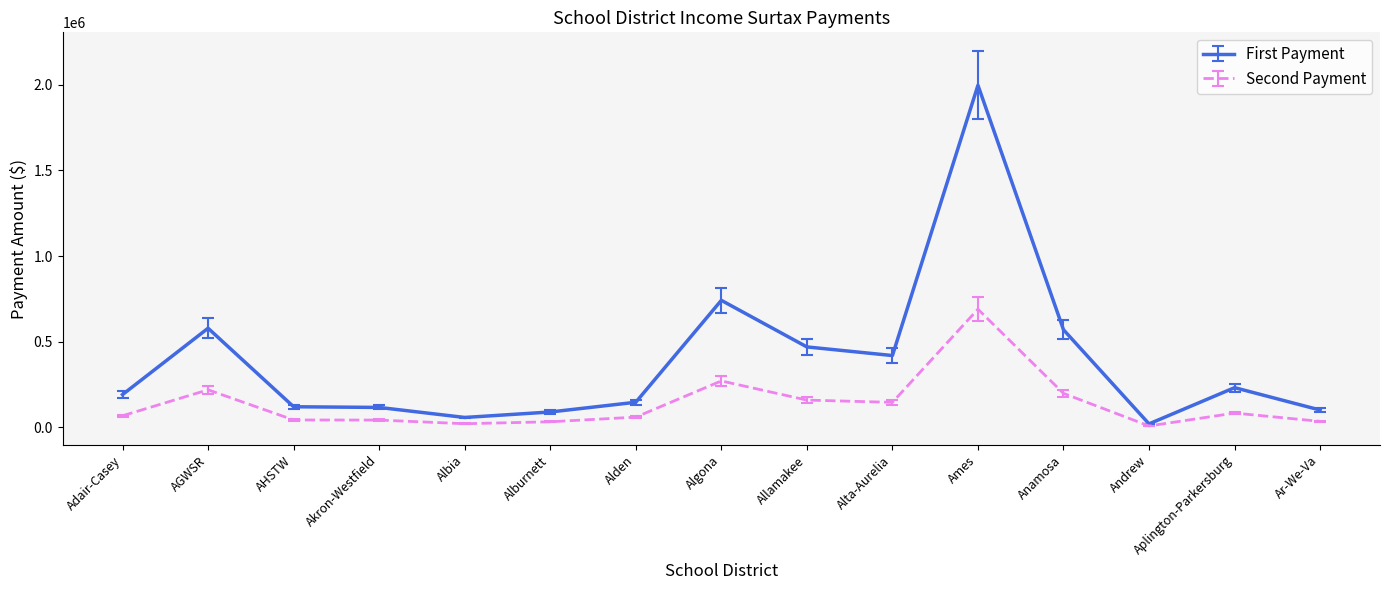

Which category has the highest value in the Second Payment series?

Ames